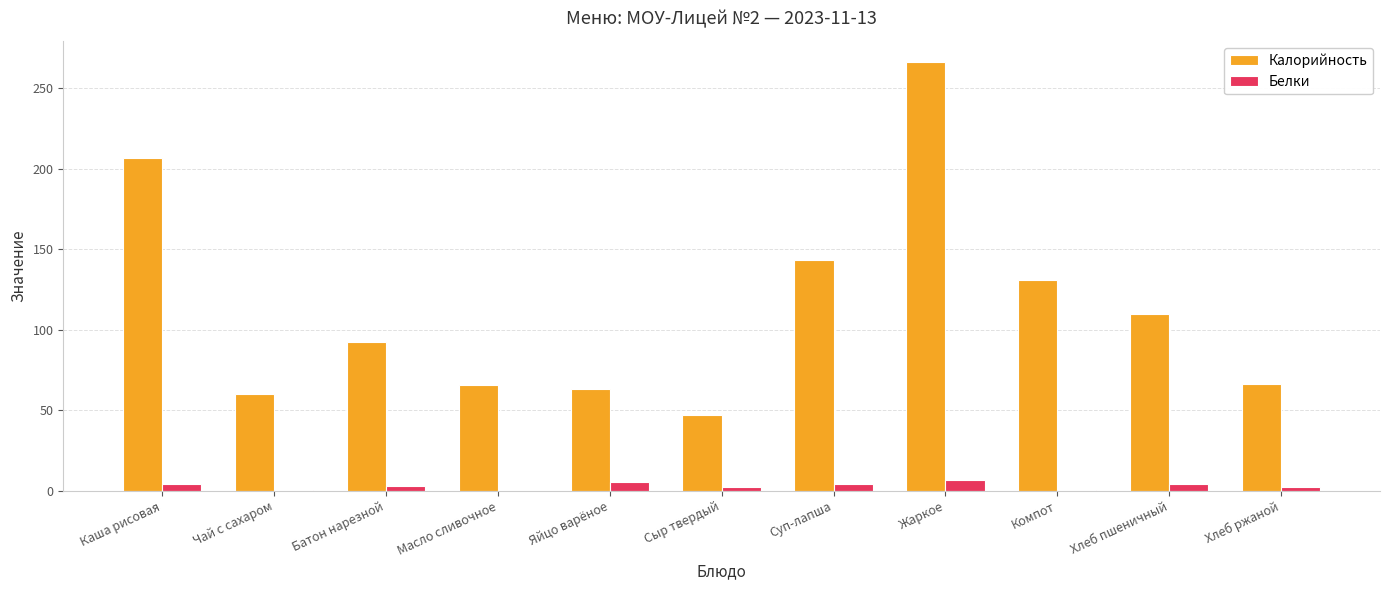

Which series has the largest total across all categories?

Калорийность